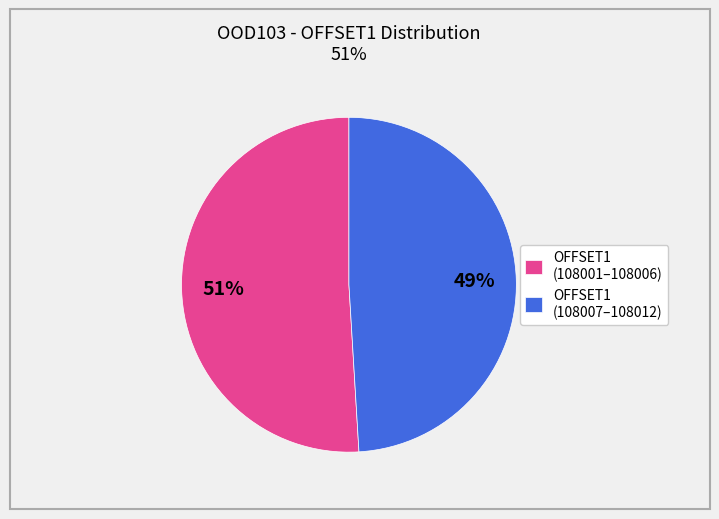

True or false: OFFSET1 (108001–108006) accounts for 46% of the total.

False